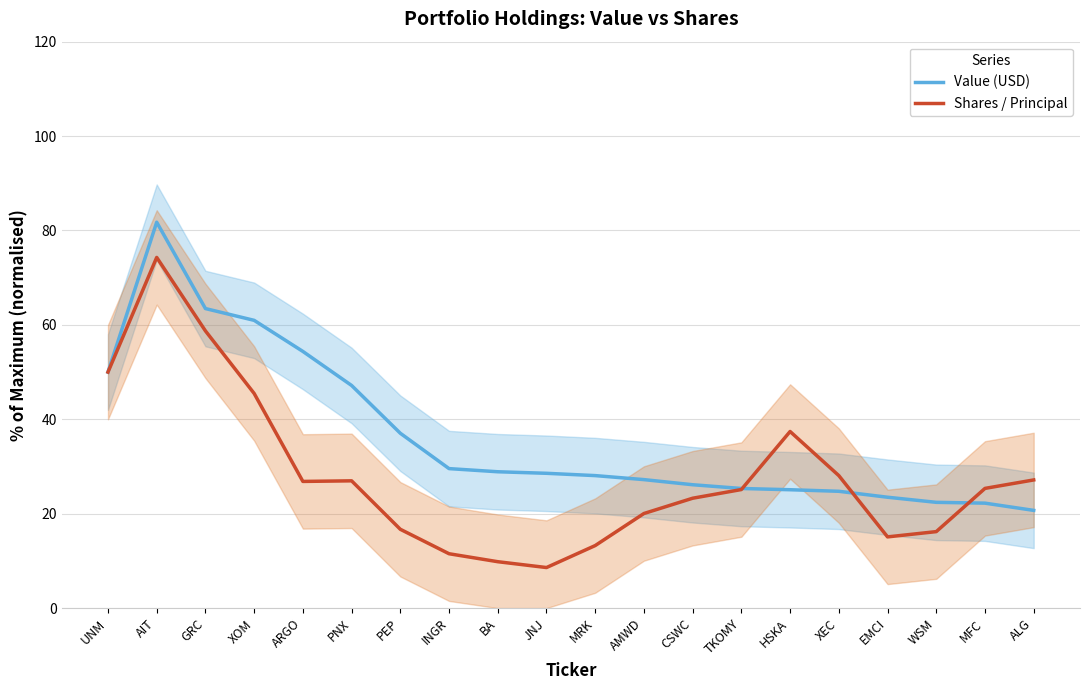

Count the number of categories in the chart.

20